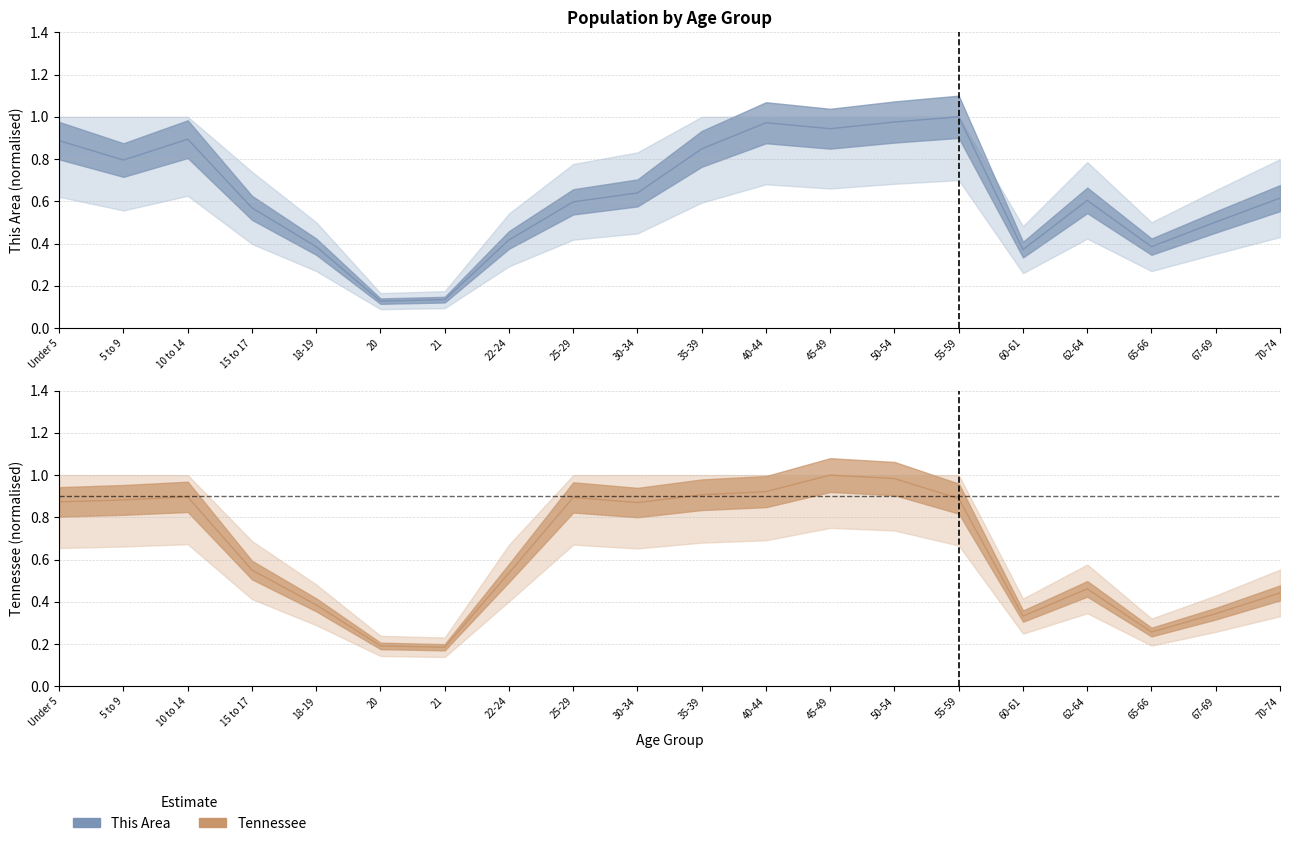

Rank the series at 55-59 from highest to lowest value.

This Area line, Tennessee line